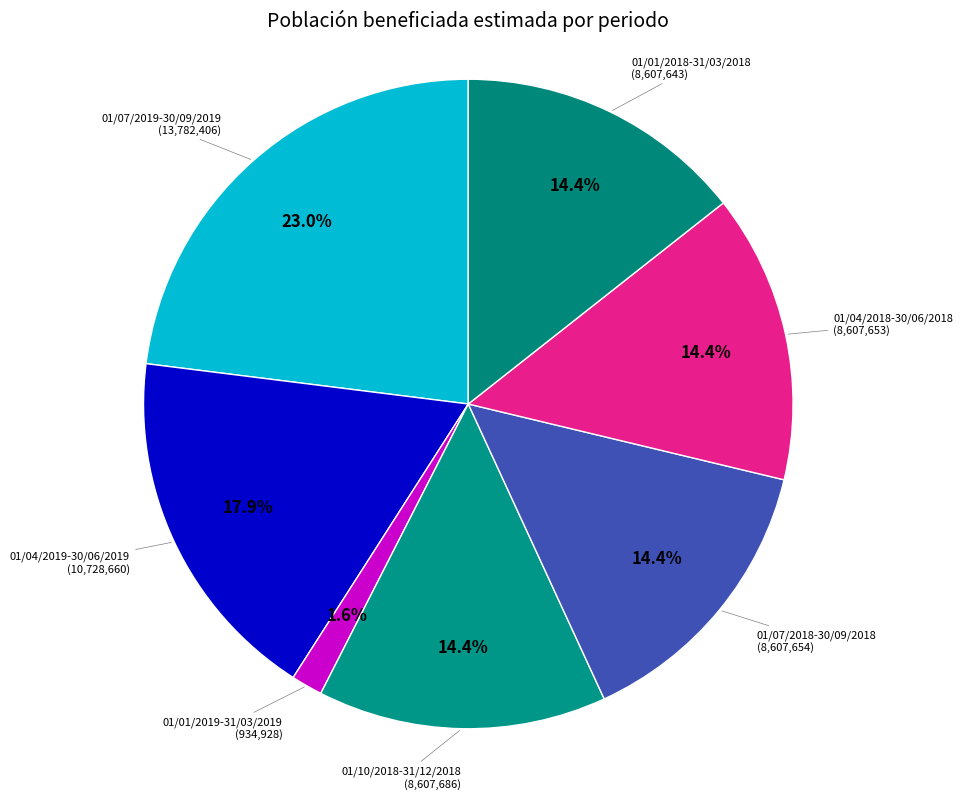

To the nearest percent, what is the difference between the 01/07/2019-30/09/2019 and 01/01/2018-31/03/2018 slice percentages?

9%